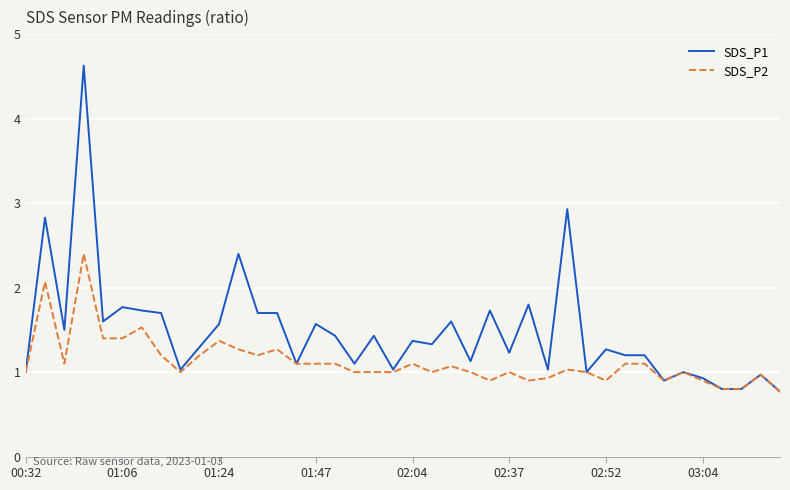

Which series has the widest spread of values?

SDS_P1